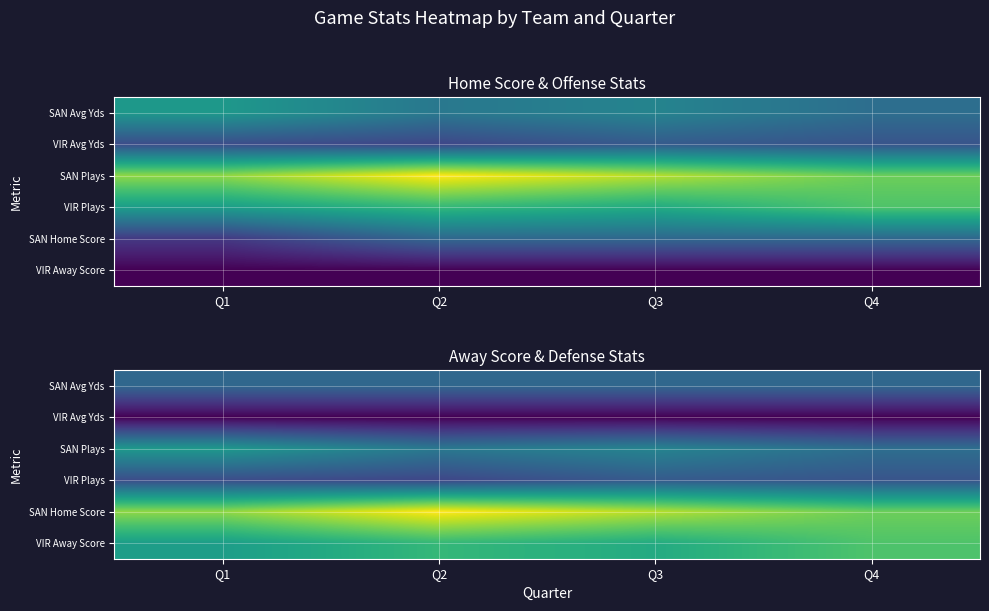

Which series has the widest spread of values?

SAN Home Score